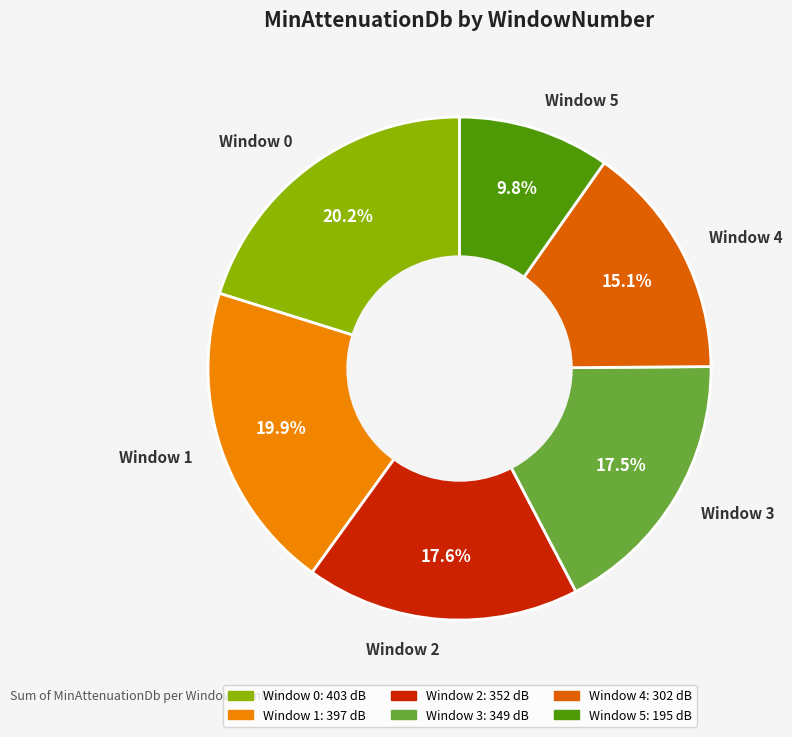

Does any single category account for the majority?

No